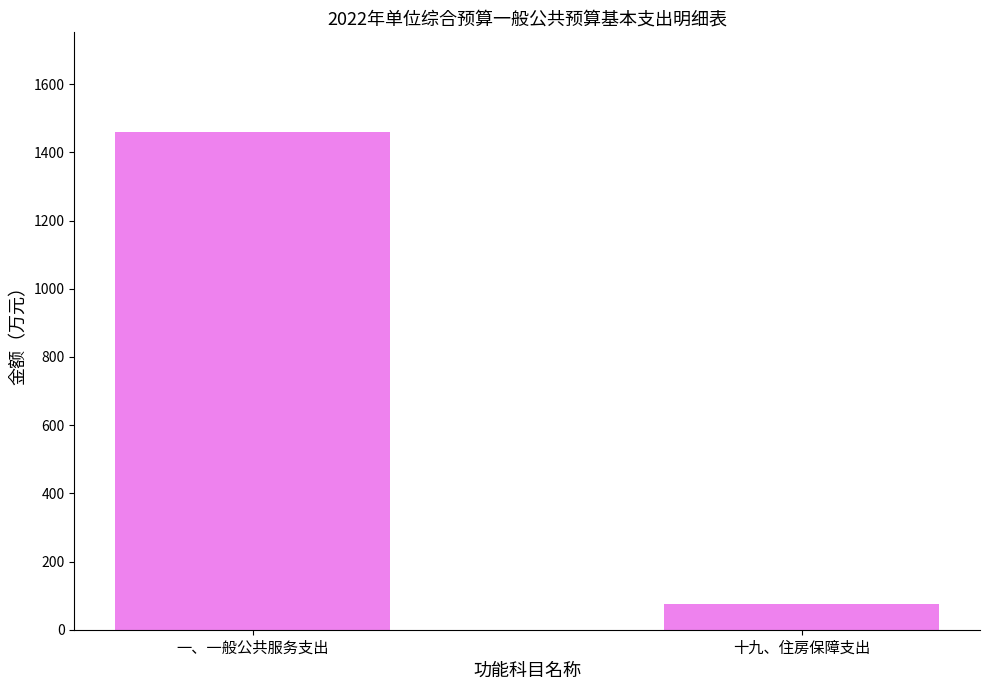

Rank the categories by value from lowest to highest.

十九、住房保障支出, 一、一般公共服务支出